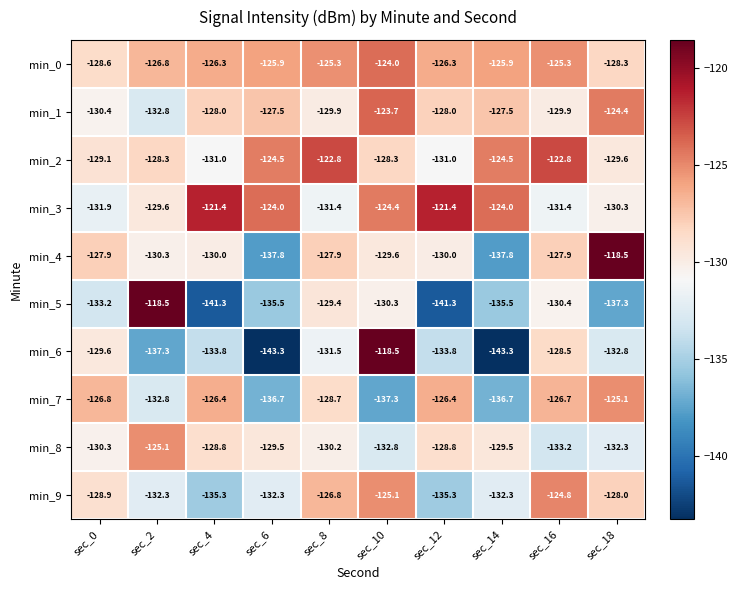

At sec_4, list the series in order from smallest to largest.

min_5, min_9, min_6, min_2, min_4, min_8, min_1, min_7, min_0, min_3